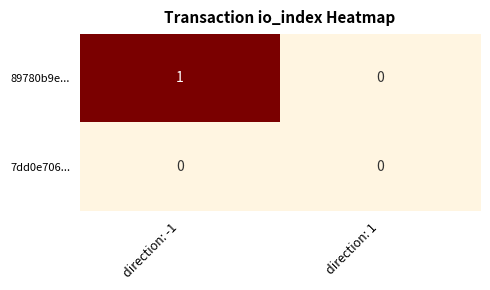

Rank the series by their average value, from lowest to highest.

7dd0e706..., 89780b9e...